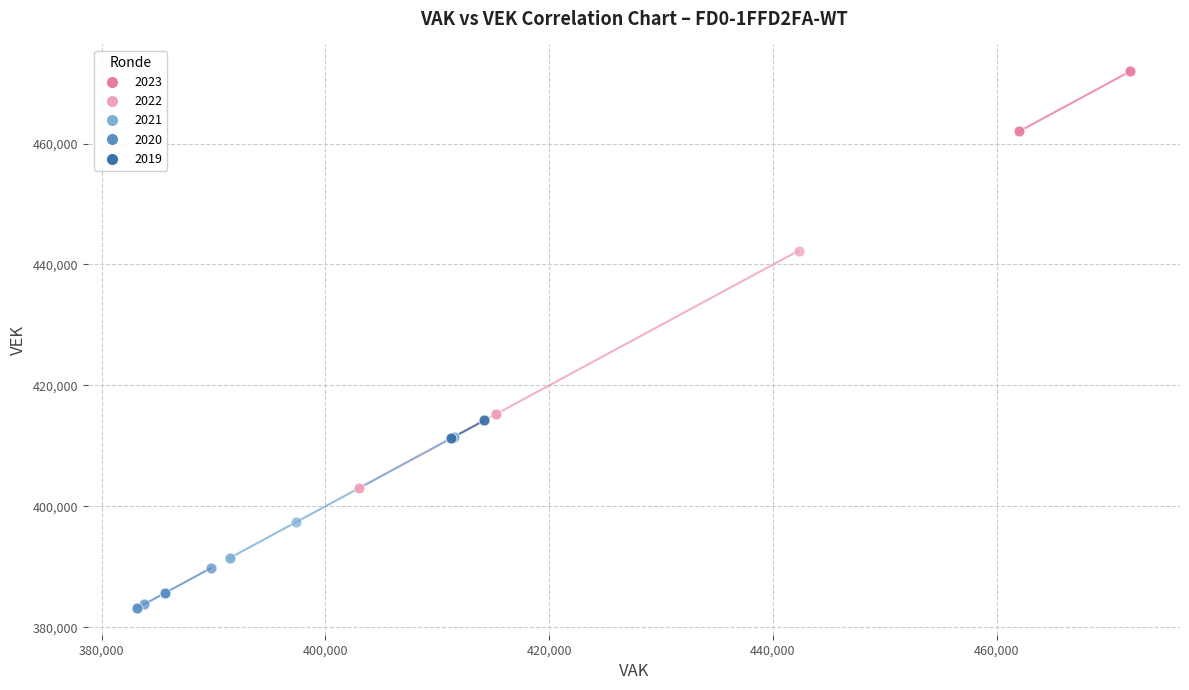

Which series contains the lowest Y value?

2020